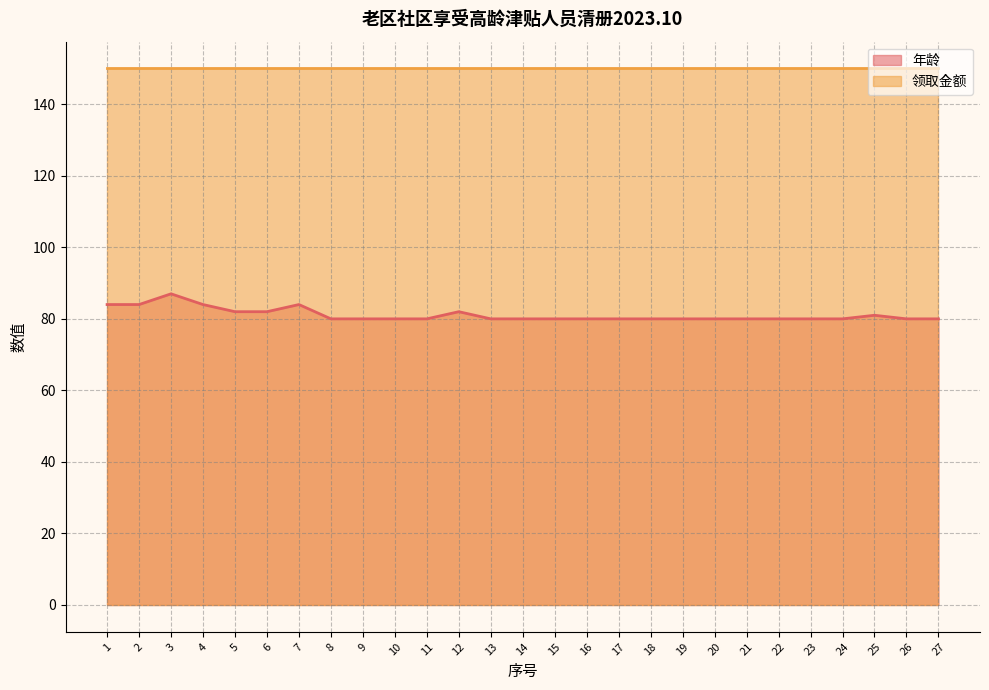

Where is the data nearest to the value 83?

1